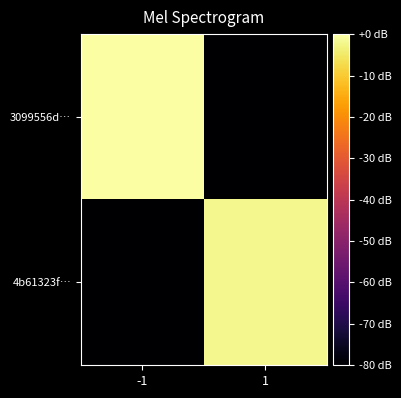

Reading right to left, transcribe all the data shown in this chart.

3099556d…: 1=-80.0	-1=0.0
4b61323f…: 1=-2.1	-1=-80.0